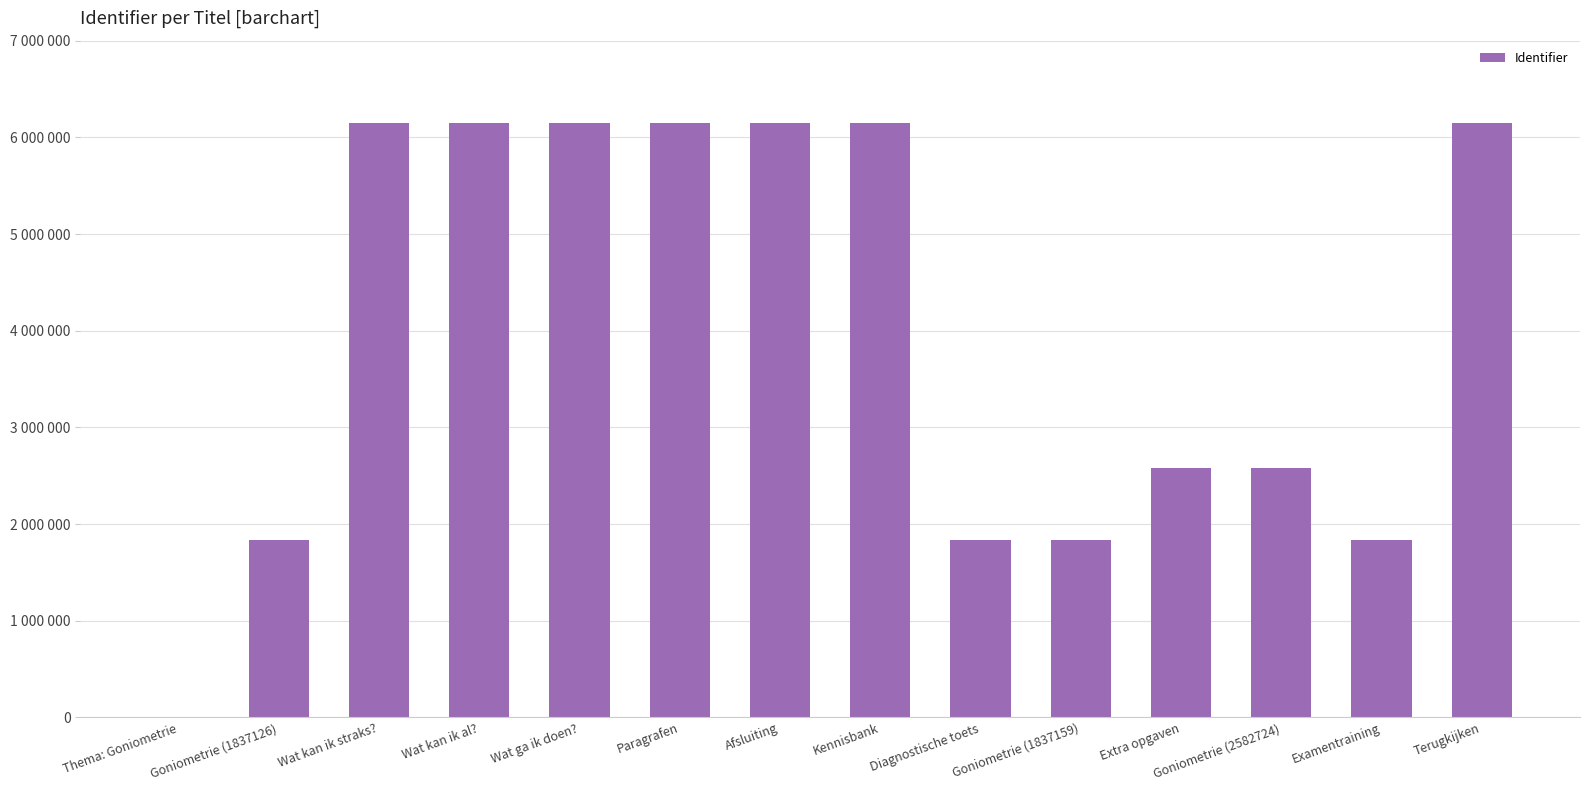

Are the bars horizontal?

No